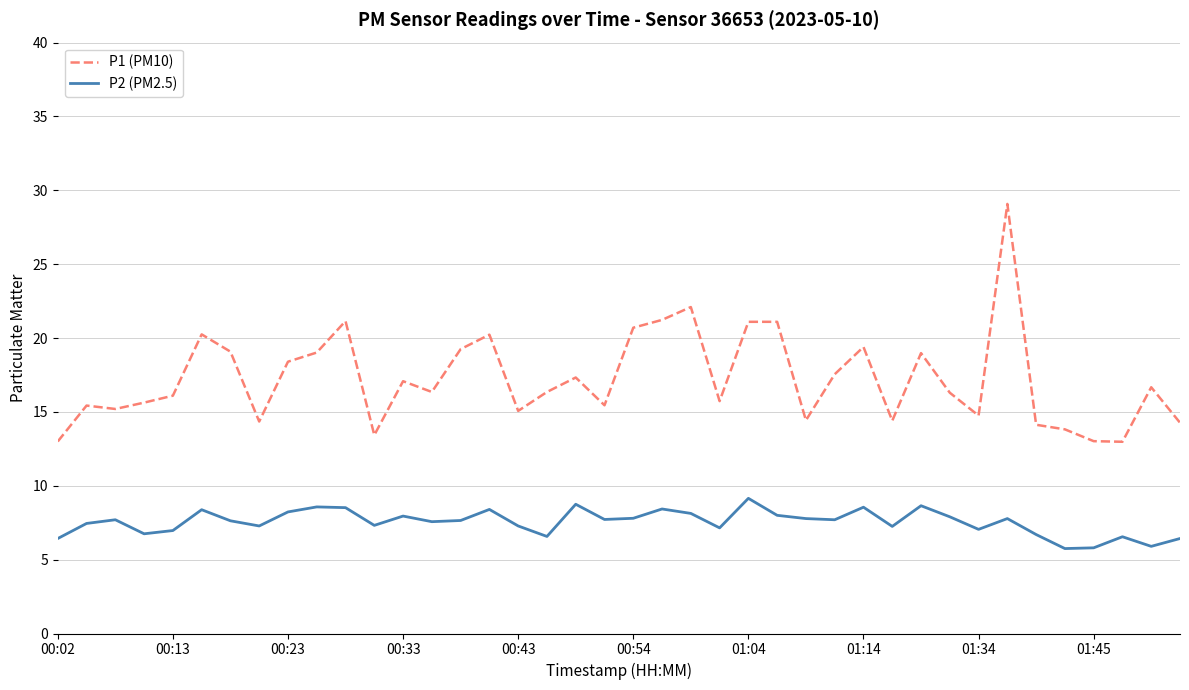

Which series has the largest range (max minus min)?

P1 (PM10)